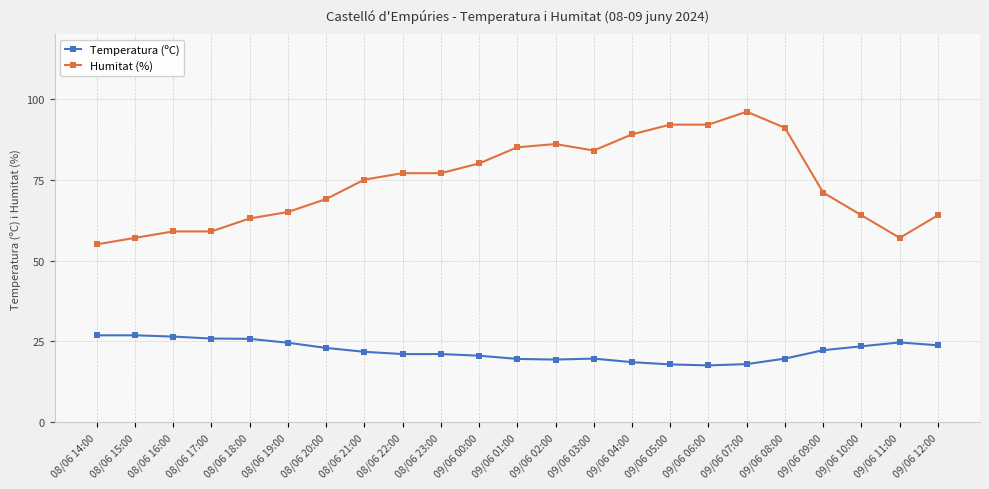

What is the smallest value displayed?

17.6